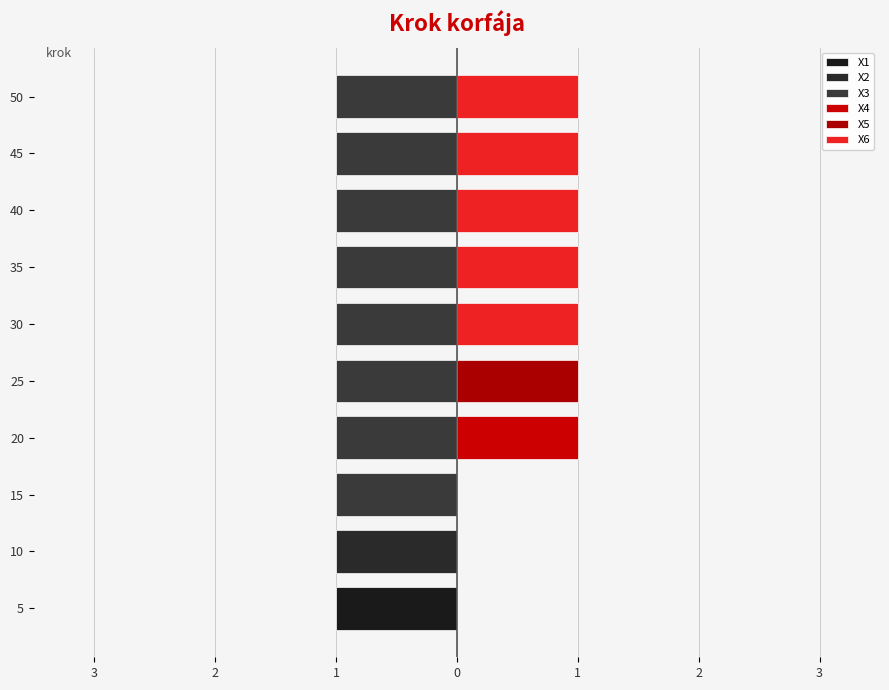

How many X4 values are between 0 and 1?

10